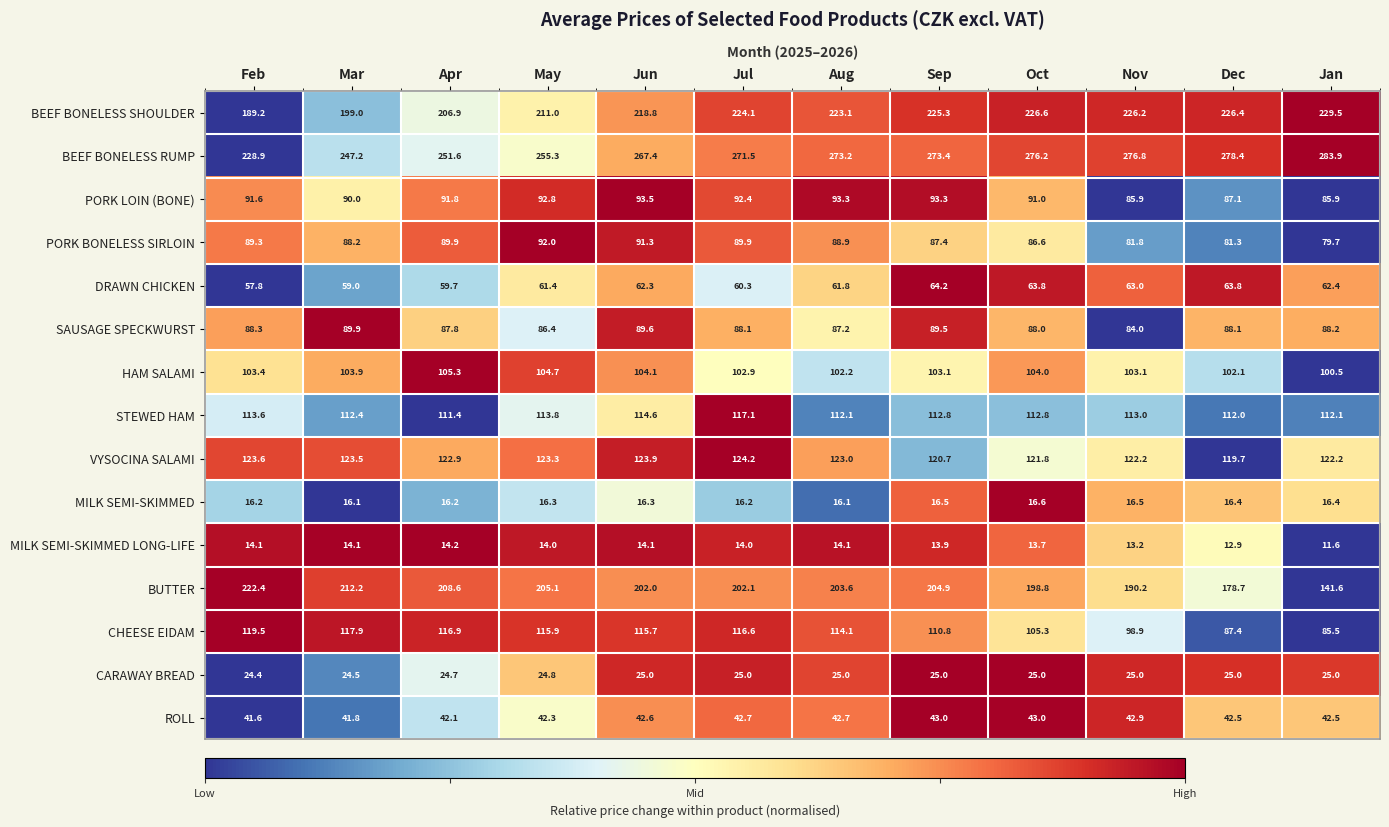

What is the difference between the second highest and minimum values in the HAM SALAMI series?

4.2